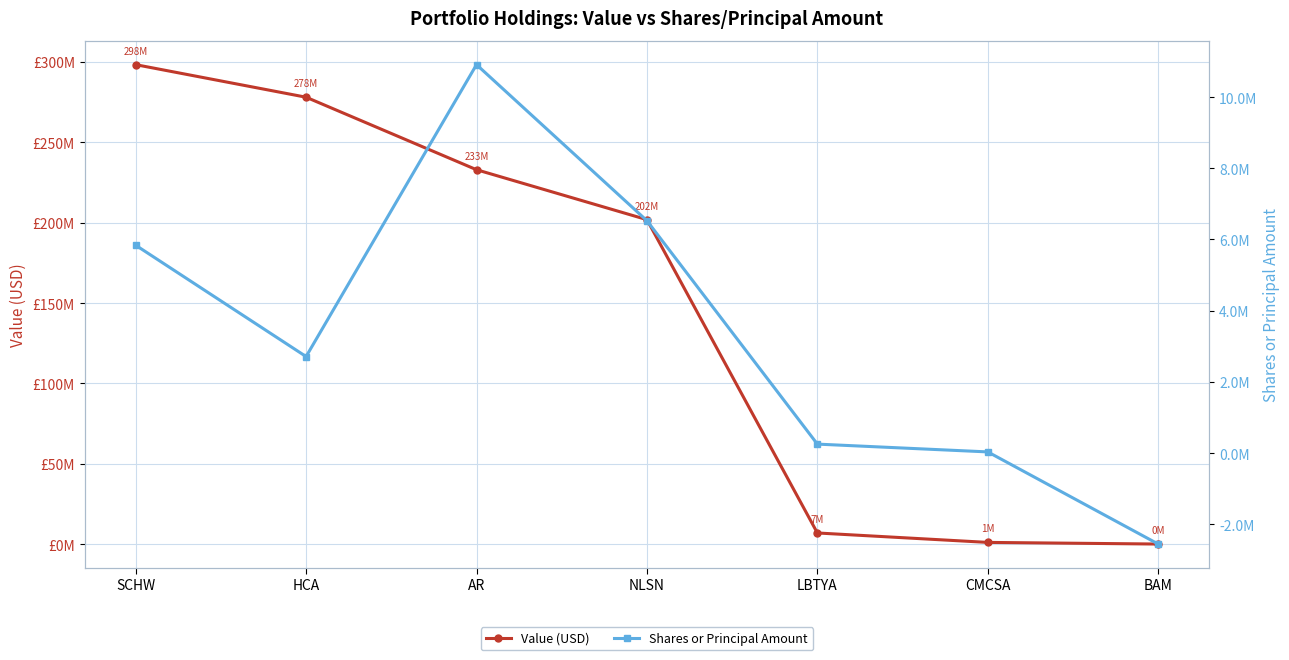

Which series has the largest total across all categories?

Value (USD)